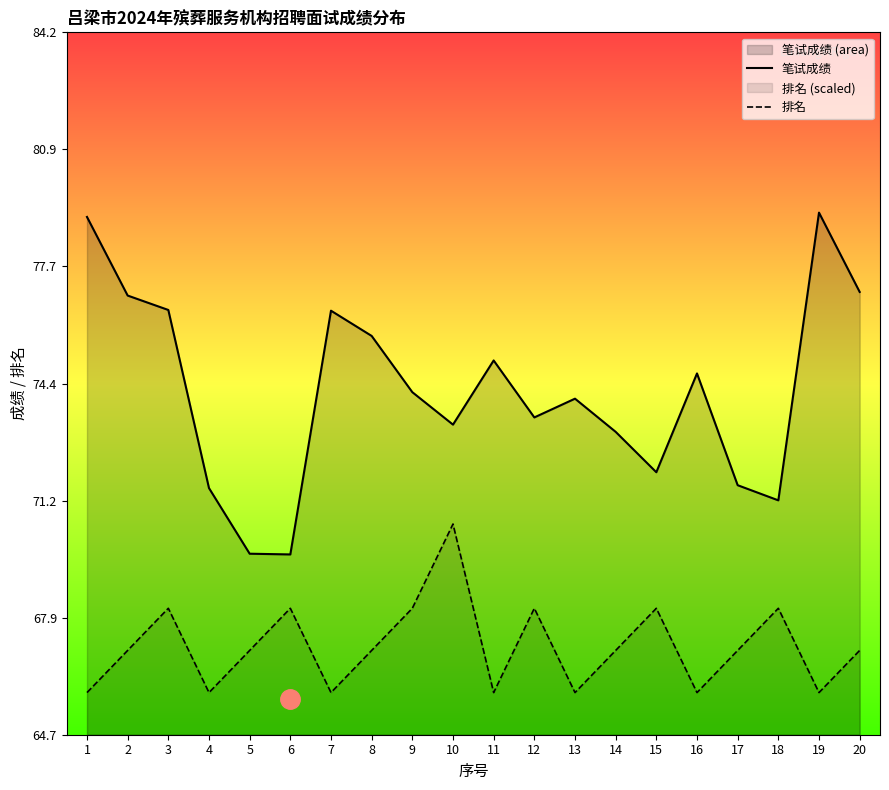

What is the difference between the maximum and minimum values in the 笔试成绩 series?

9.5